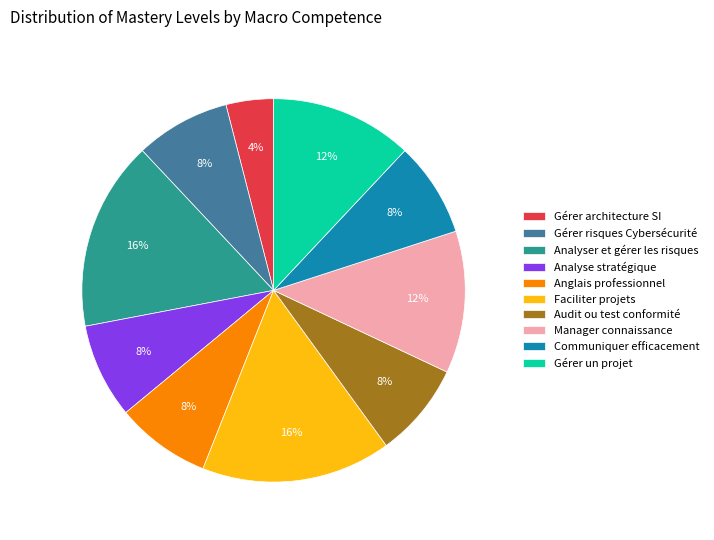

What is the smallest slice in the pie chart?

Gérer architecture SI